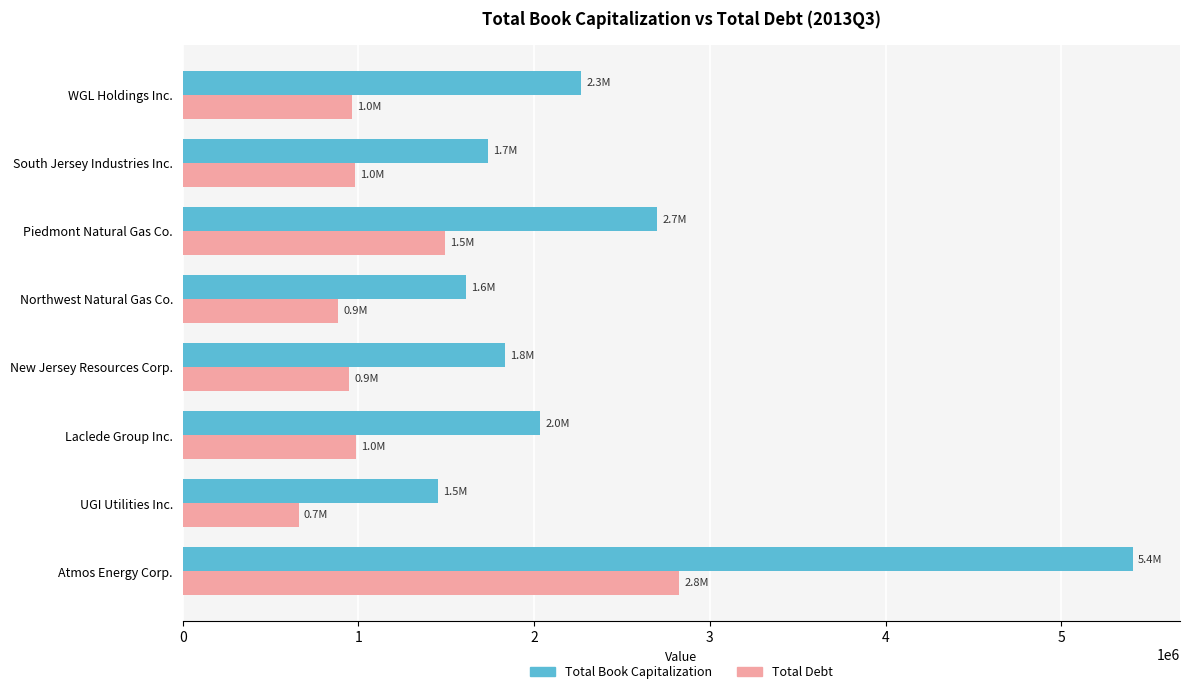

Is it true that Total Book Capitalization equals 1262748 at Laclede Group Inc.?

False